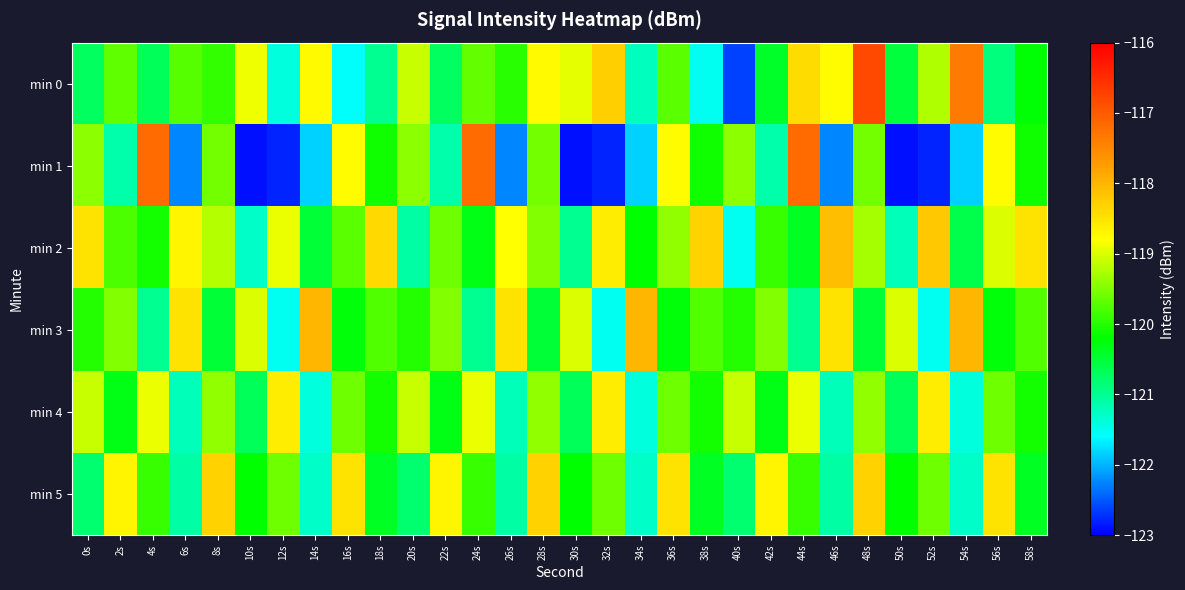

What is the spread (max minus min) of values at 52s?

4.6